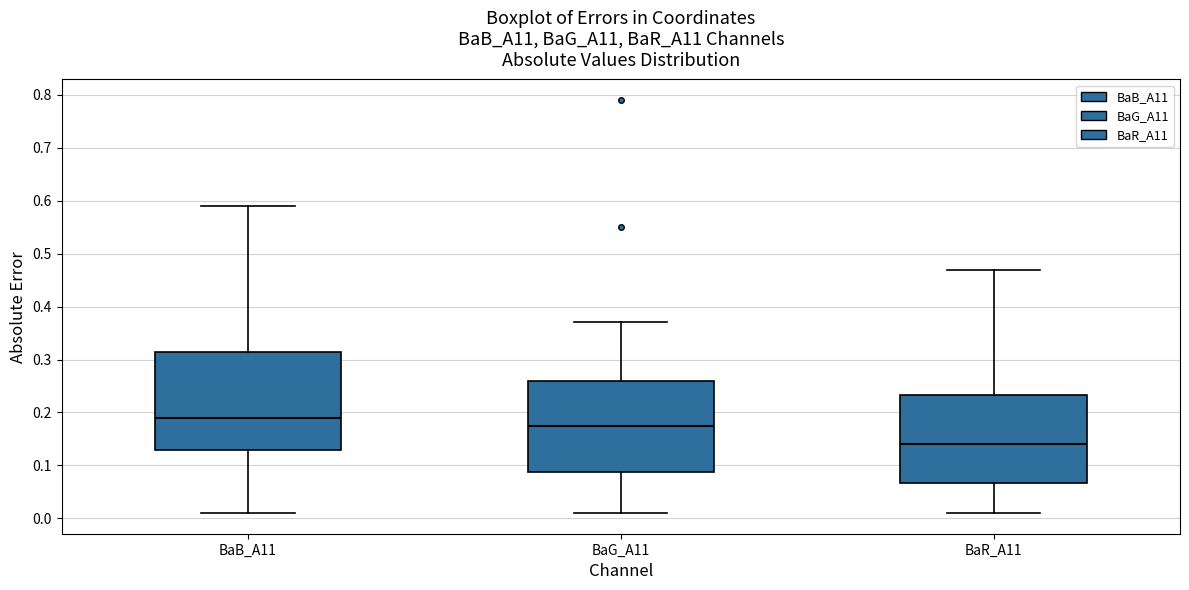

Reading left to right, read every box against the y-axis: the position of its median line, the range the box covers, and the ends of its whiskers. The values are not printed on the chart, so give them approximately, as read against the axis.

BaB_A11: median 0.19, box 0.13 to 0.32, whiskers 0.01 to 0.59
BaG_A11: median 0.18, box 0.09 to 0.26, whiskers 0.01 to 0.37
BaR_A11: median 0.14, box 0.07 to 0.23, whiskers 0.01 to 0.47